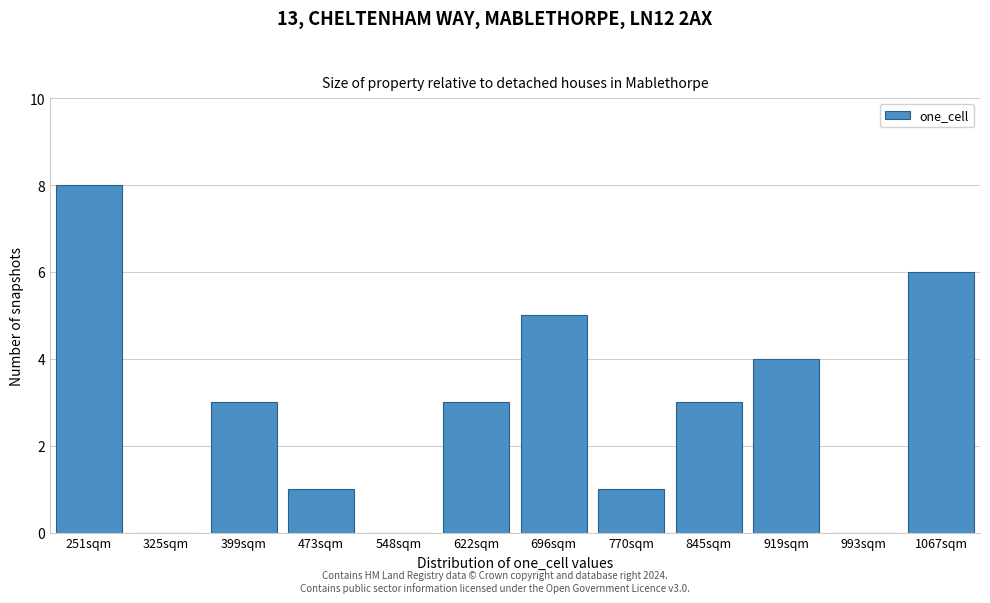

Reading left to right, what are all the values shown in this chart?

251sqm=8	325sqm=0	399sqm=3	473sqm=1	548sqm=0	622sqm=3	696sqm=5	770sqm=1	845sqm=3	919sqm=4	993sqm=0	1067sqm=6